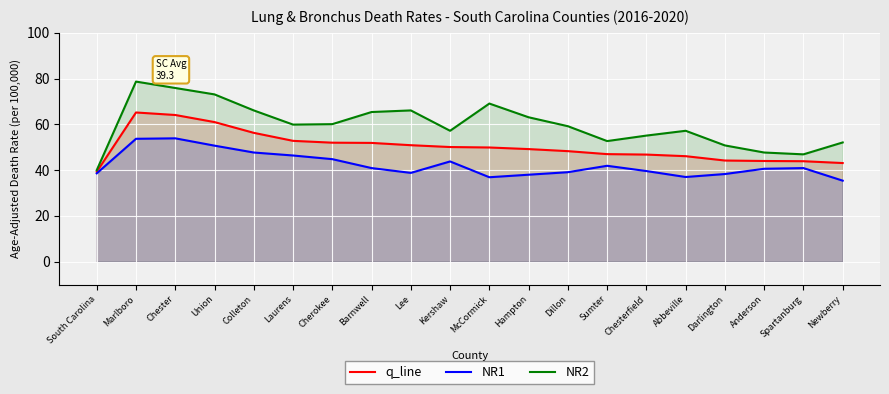

What is the sum of all NR1 values?

847.0